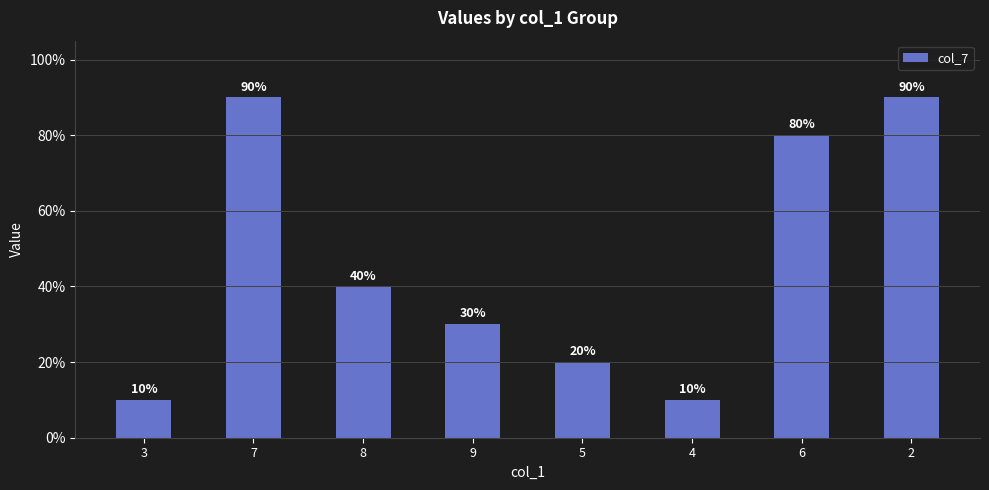

At which label does the data first exceed 4?

7